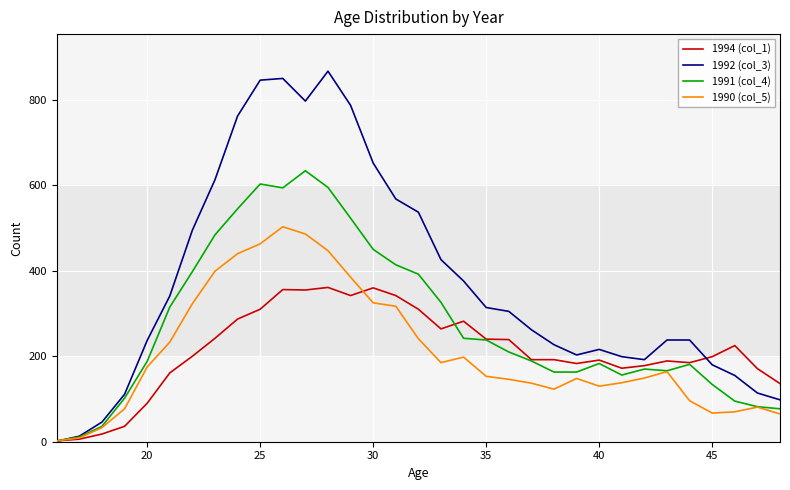

Which series has the widest spread of values?

1992 (col_3)